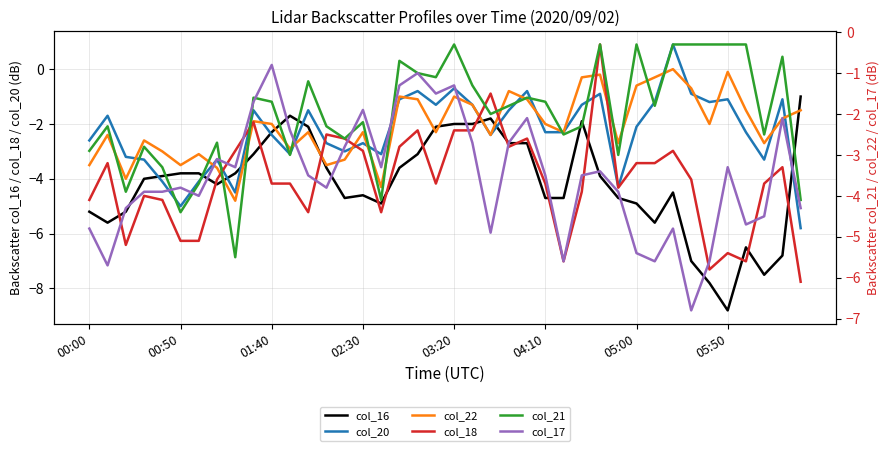

Which series has the largest total across all categories?

col_21